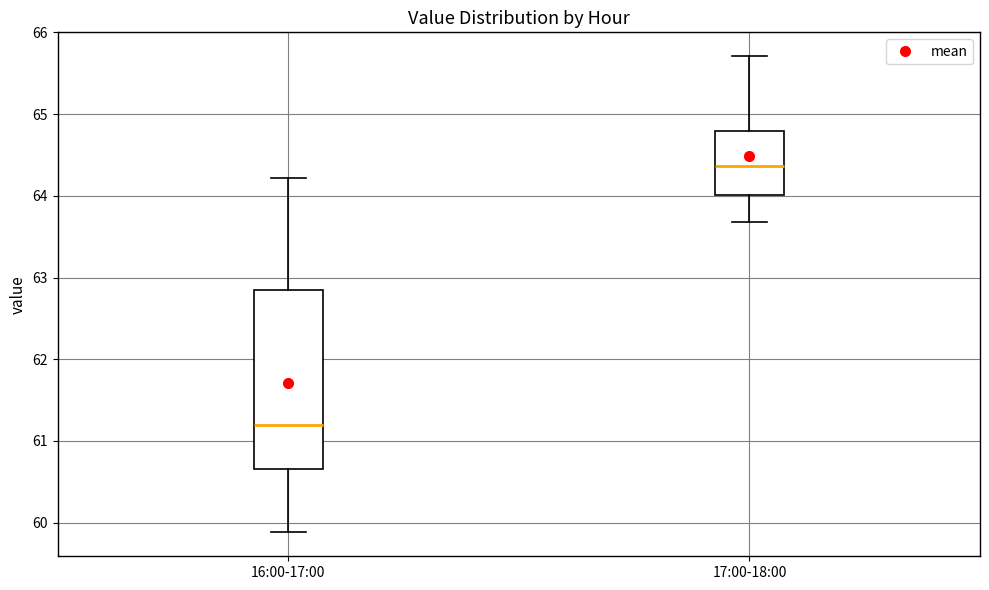

Which box has the lowest median line?

16:00-17:00